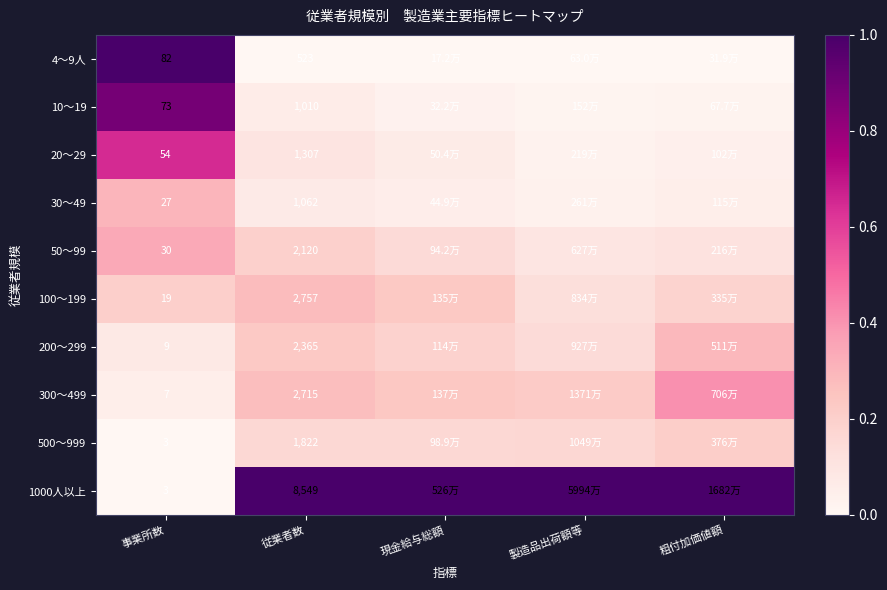

Is the value of 500～999 at 事業所数 greater than the value of 30～49 at 事業所数?

No